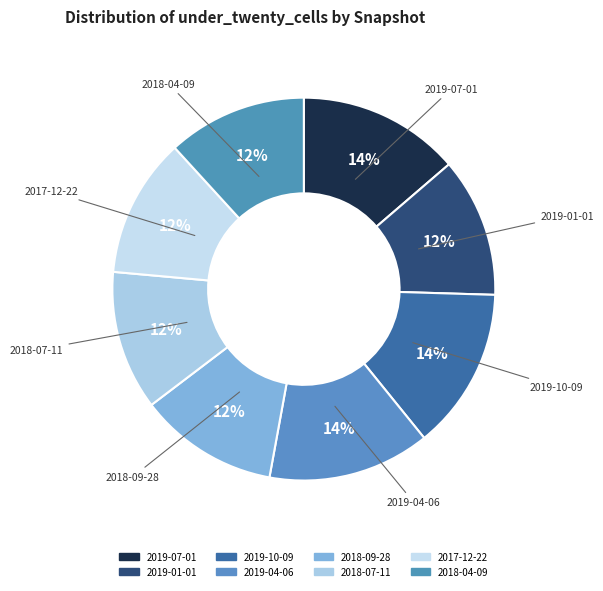

How many segments does this pie chart have?

8